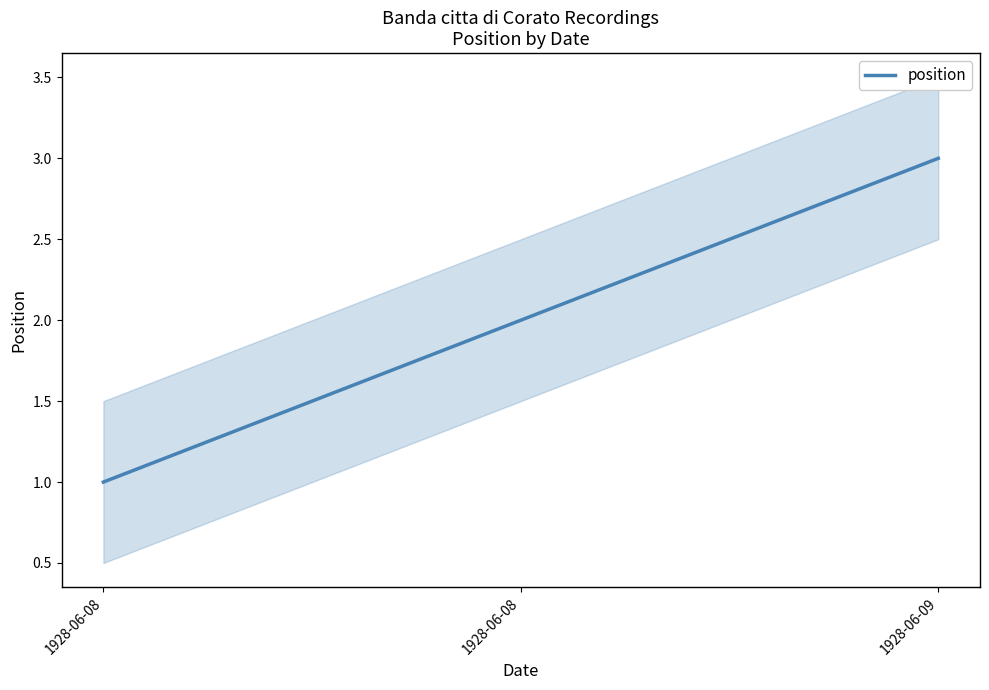

Reading left to right, extract all data points from this chart.

1	2	3